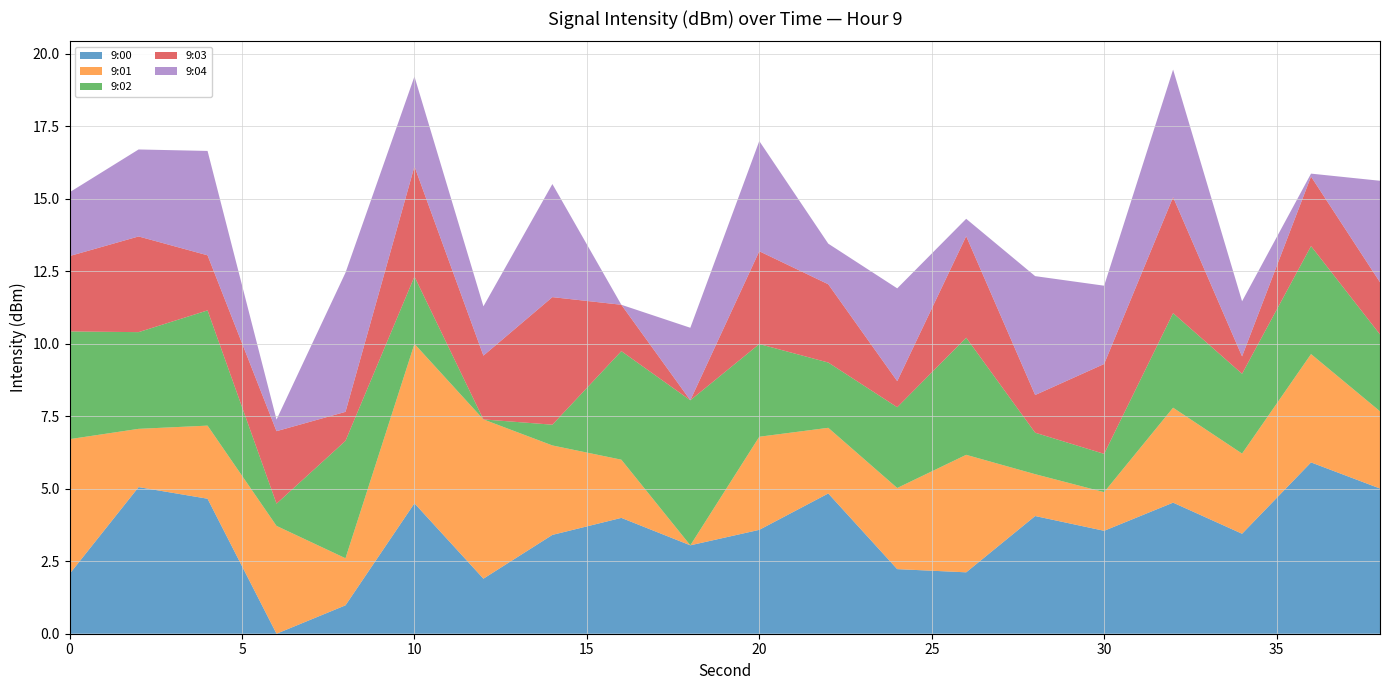

What is the highest value of the 9:00 series?

5.9